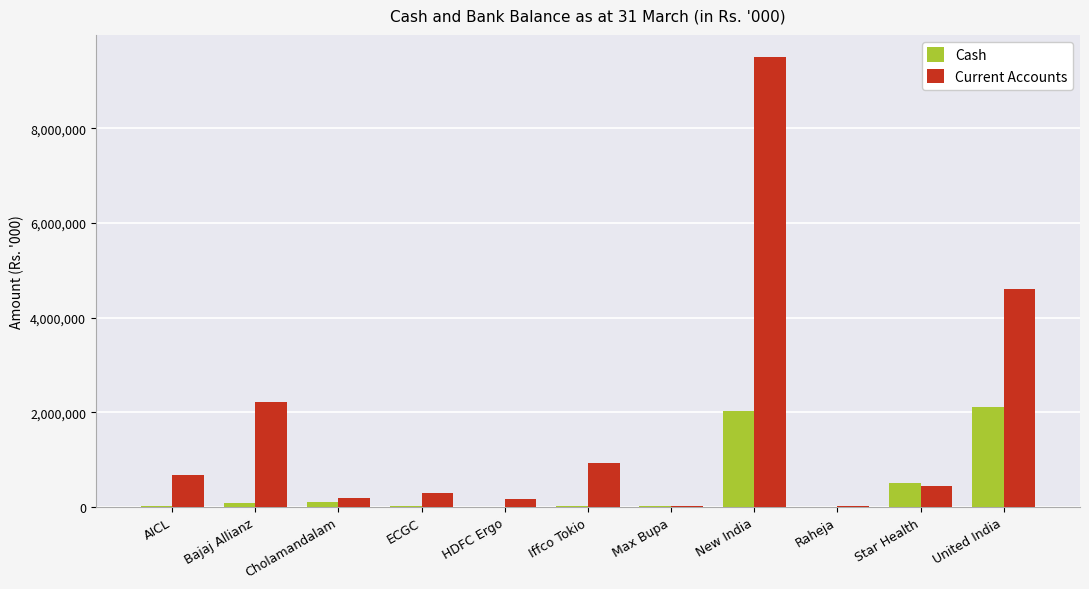

What is the maximum value shown in the chart?

9498133